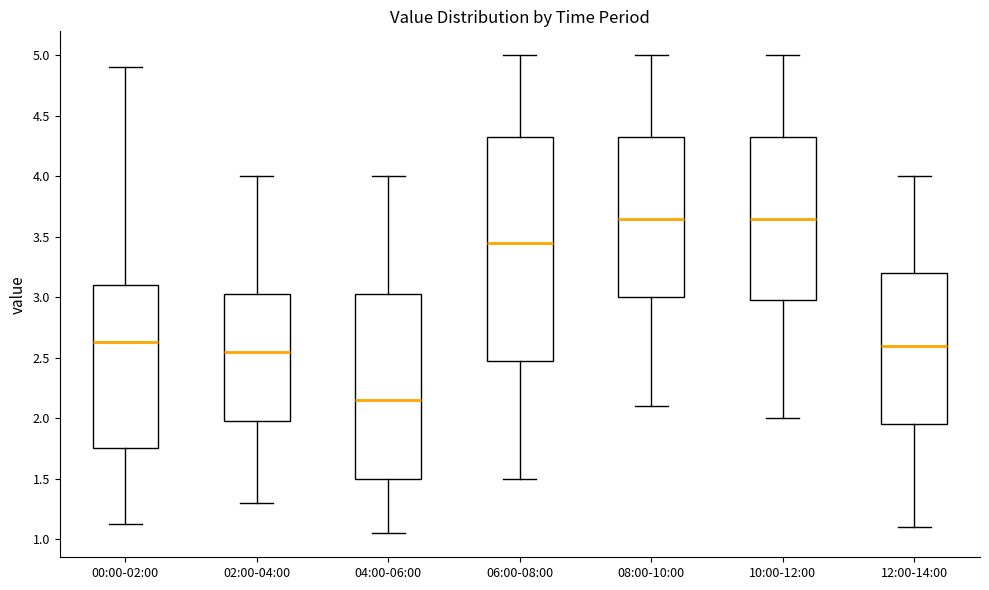

Which box has the lowest median line?

04:00-06:00